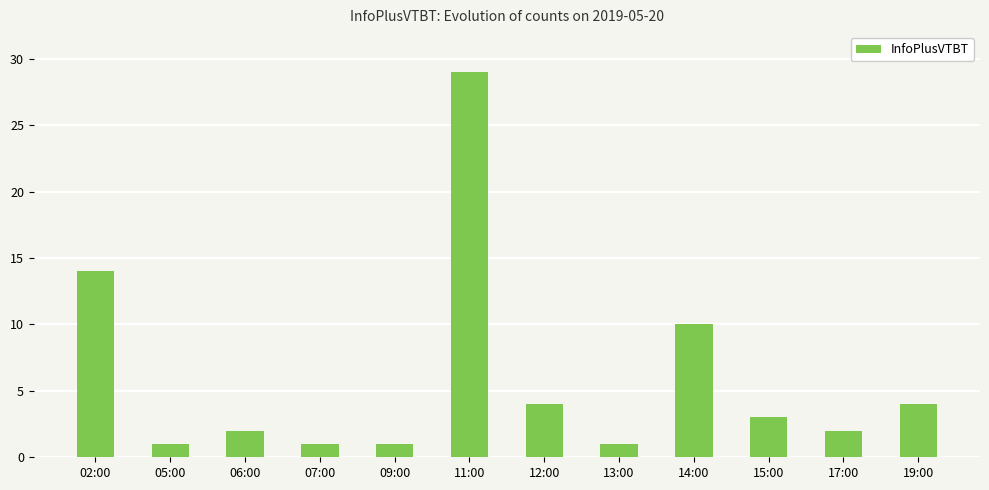

What is the difference between the maximum and minimum values?

28